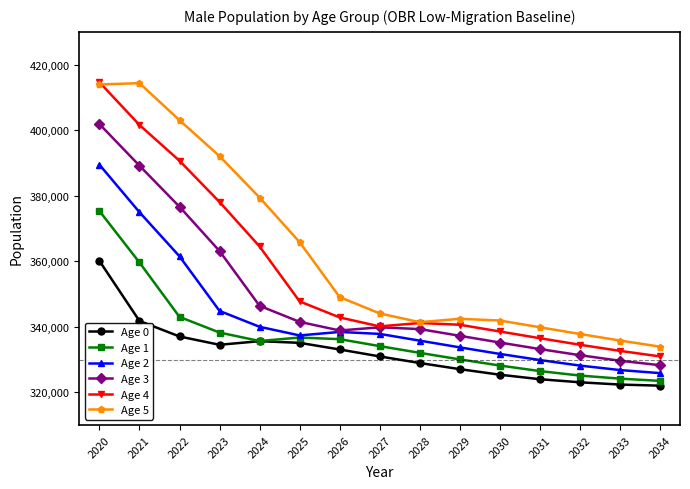

Is this an area chart (filled region under the line)?

No